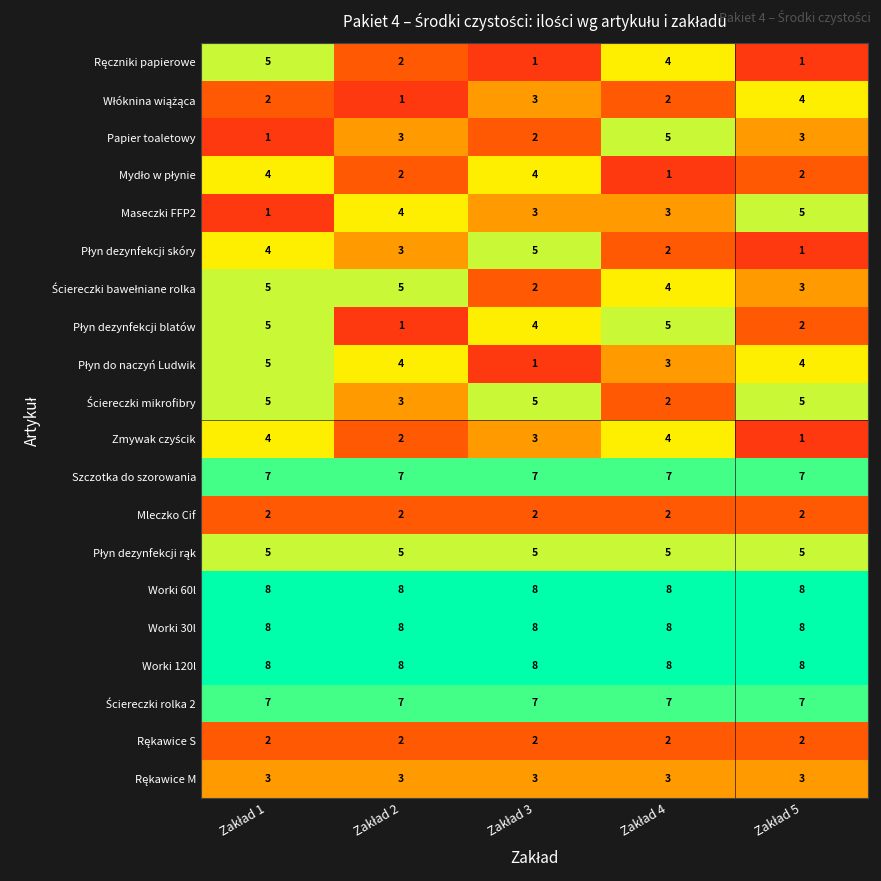

How many Maseczki FFP2 values are between 3 and 4?

3